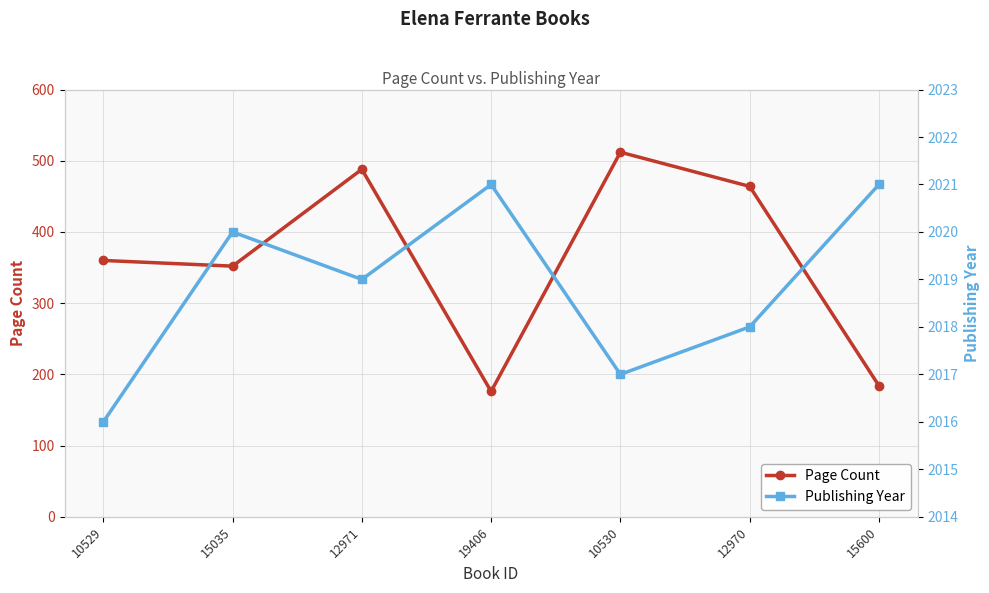

What are all the series names shown in the legend?

Page Count, Publishing Year